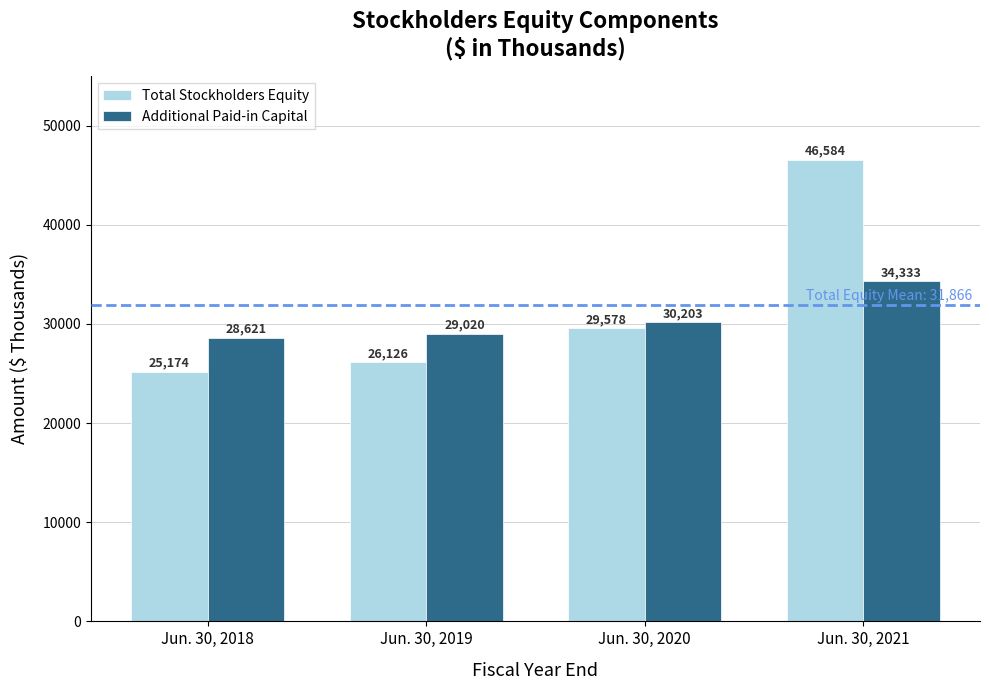

Reading right to left, list all the values displayed in this chart.

Total Stockholders Equity: 46584	29578	26126	25174
Additional Paid-in Capital: 34333	30203	29020	28621